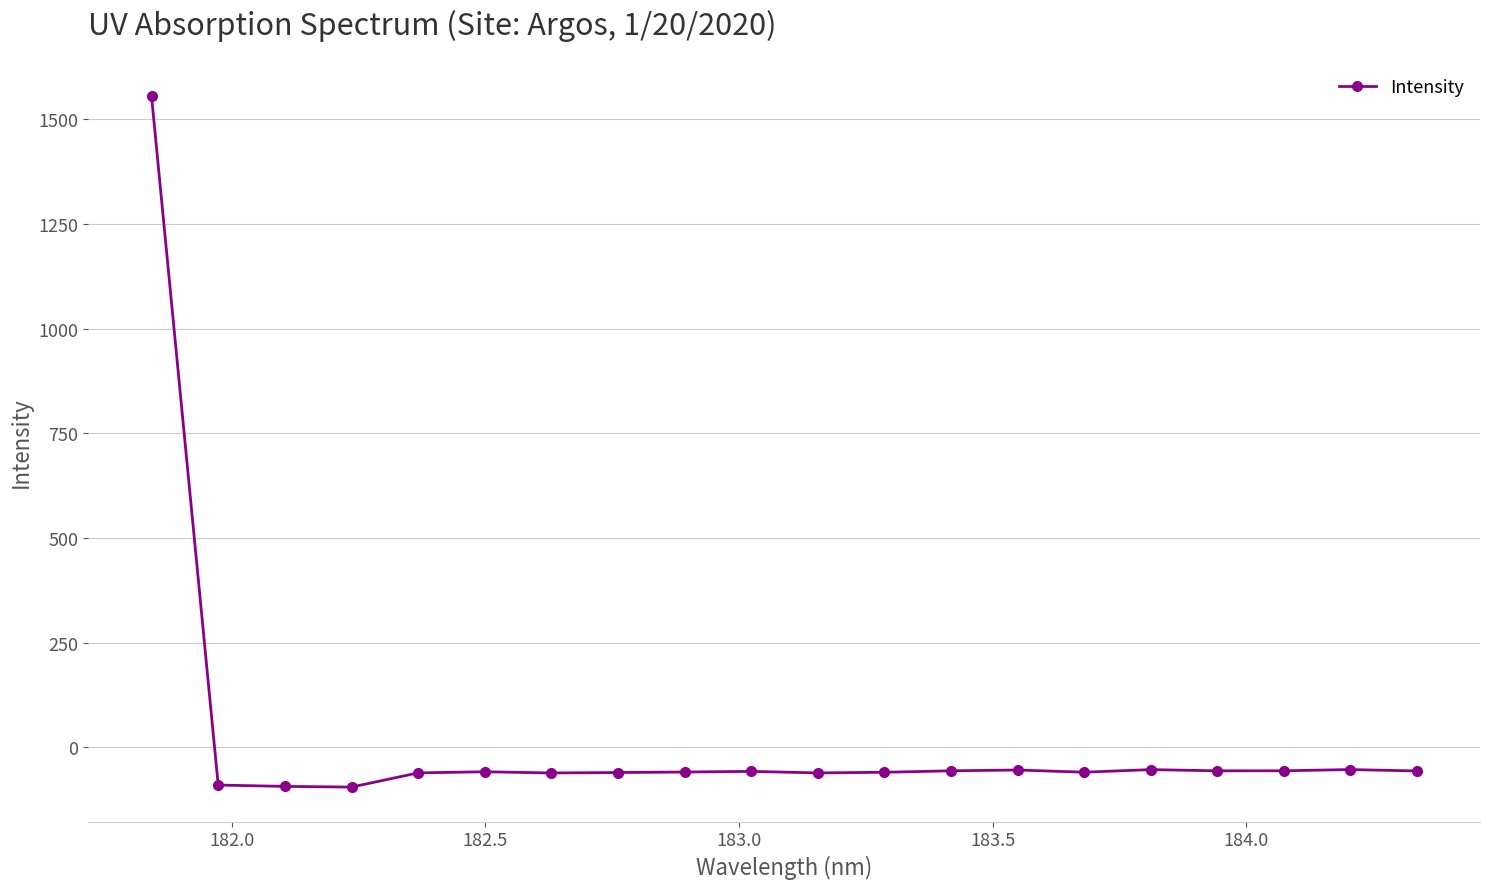

What is the value of the 9th point from the left?

-58.6